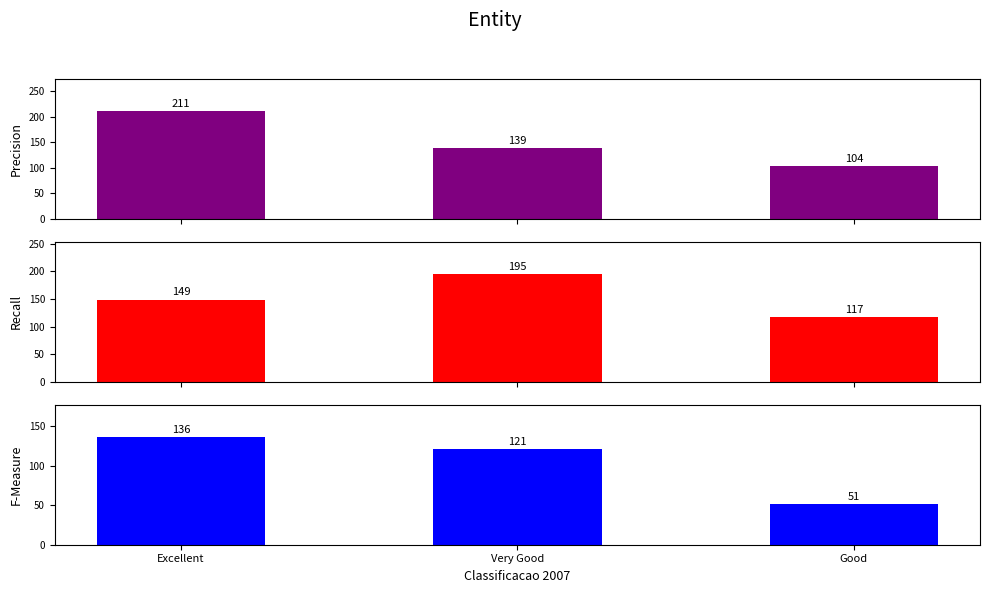

Read the F-Measure value at Very Good, to the nearest 10.

120